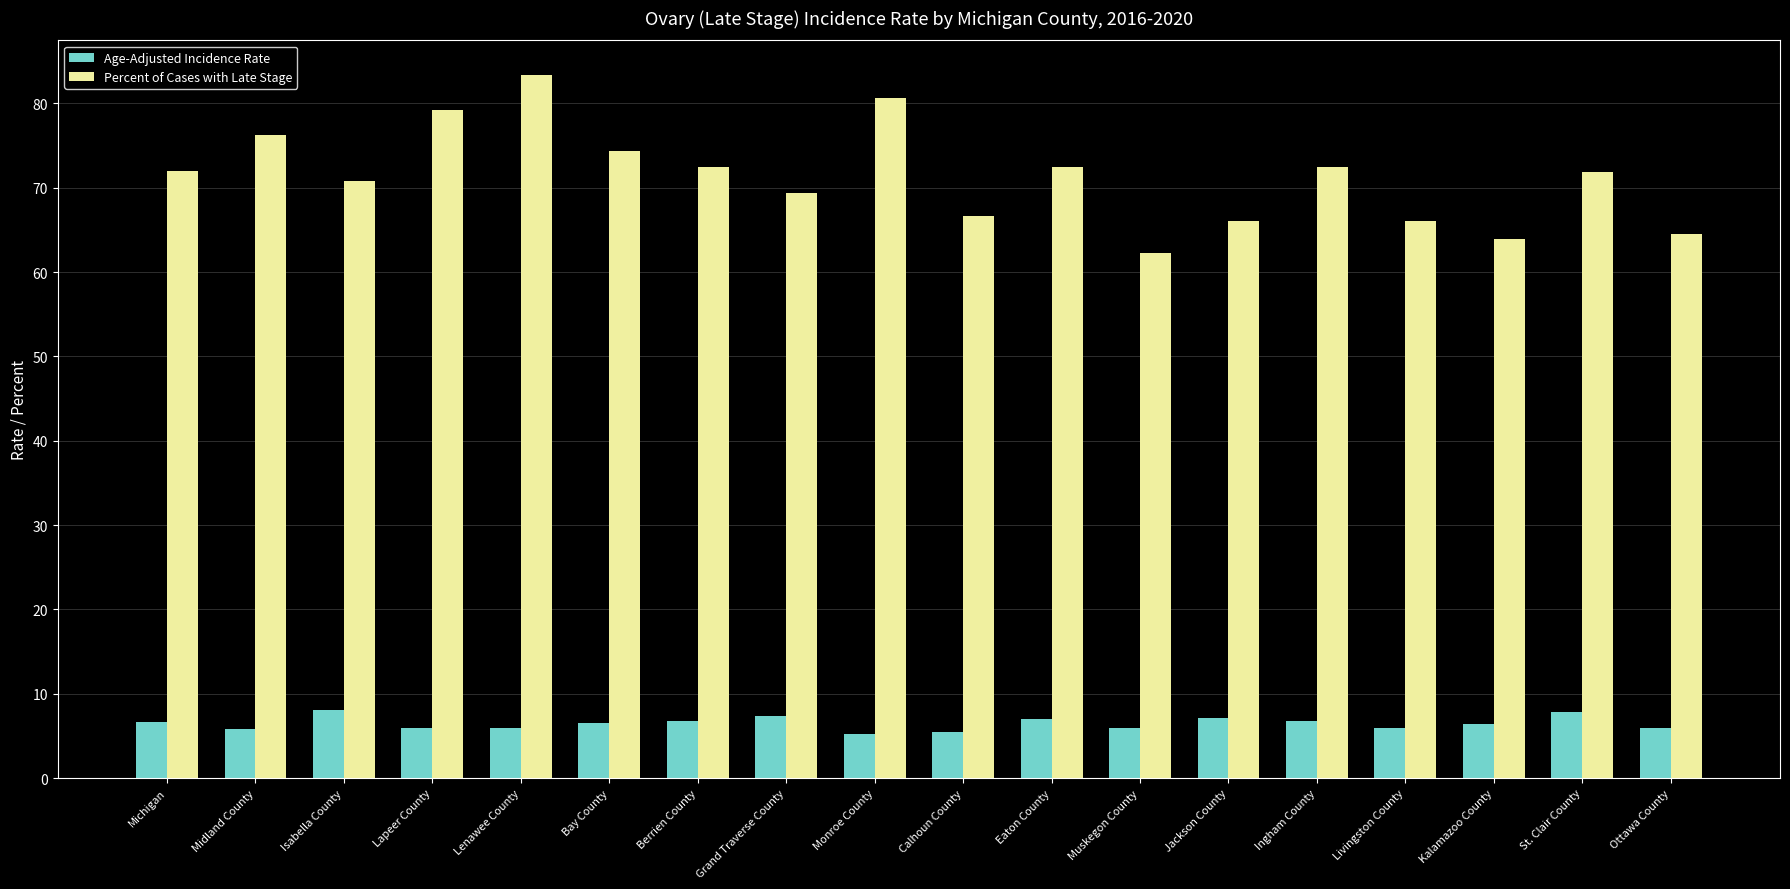

What is the difference between the maximum and minimum values in the Percent of Cases with Late Stage series?

21.0